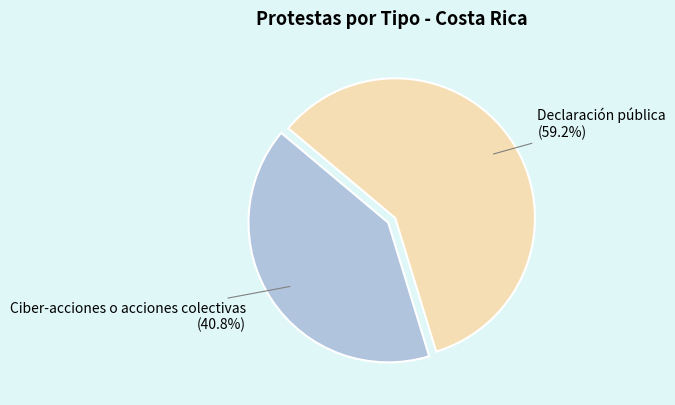

Does any single category account for the majority?

Yes